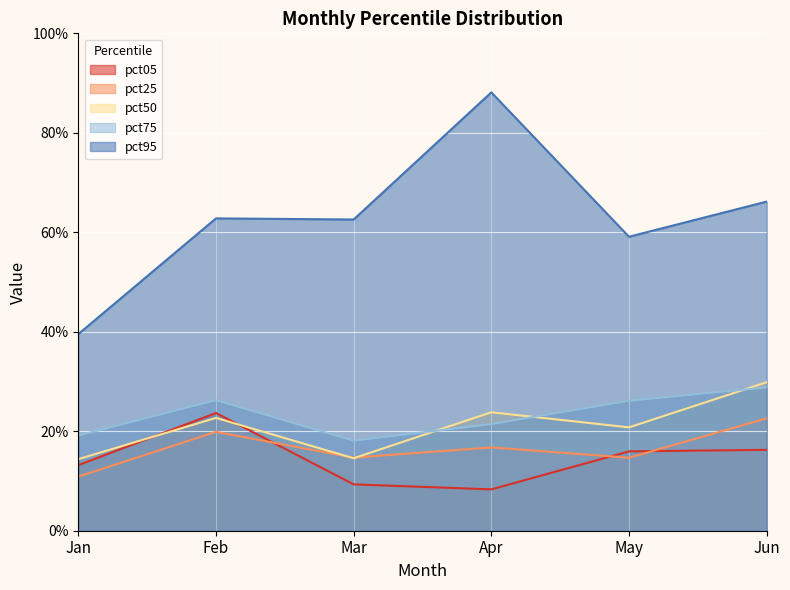

Is it true that pct50 equals 0.2 at Jun?

False